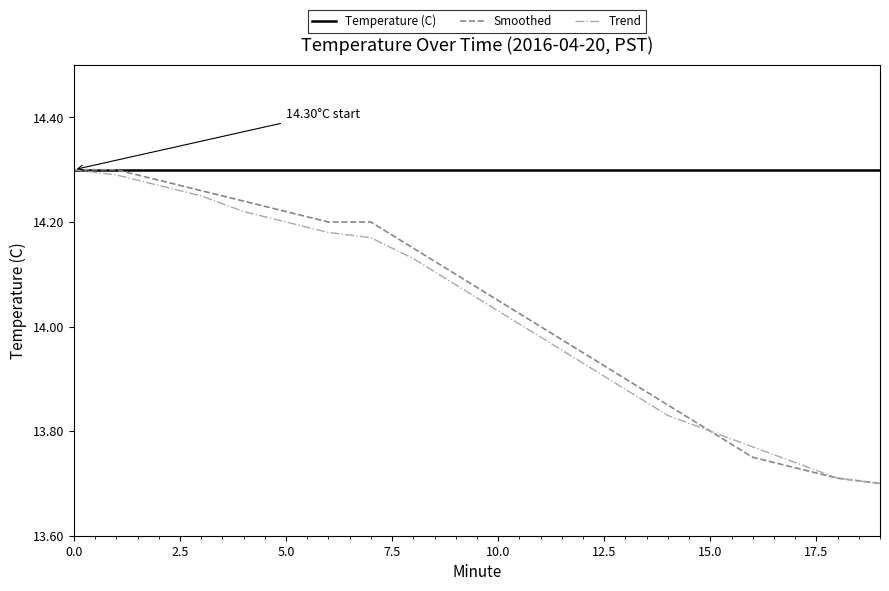

Which series has the largest total across all categories?

Temperature (C)